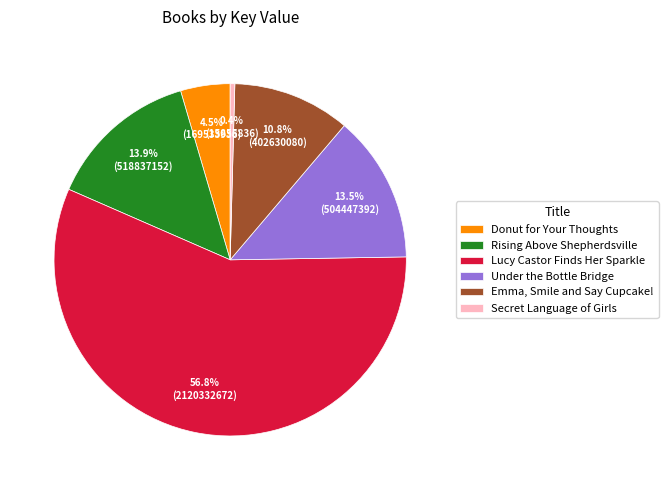

Rank the categories by value from lowest to highest.

Secret Language of Girls, Donut for Your Thoughts, Emma, Smile and Say Cupcake!, Under the Bottle Bridge, Rising Above Shepherdsville, Lucy Castor Finds Her Sparkle